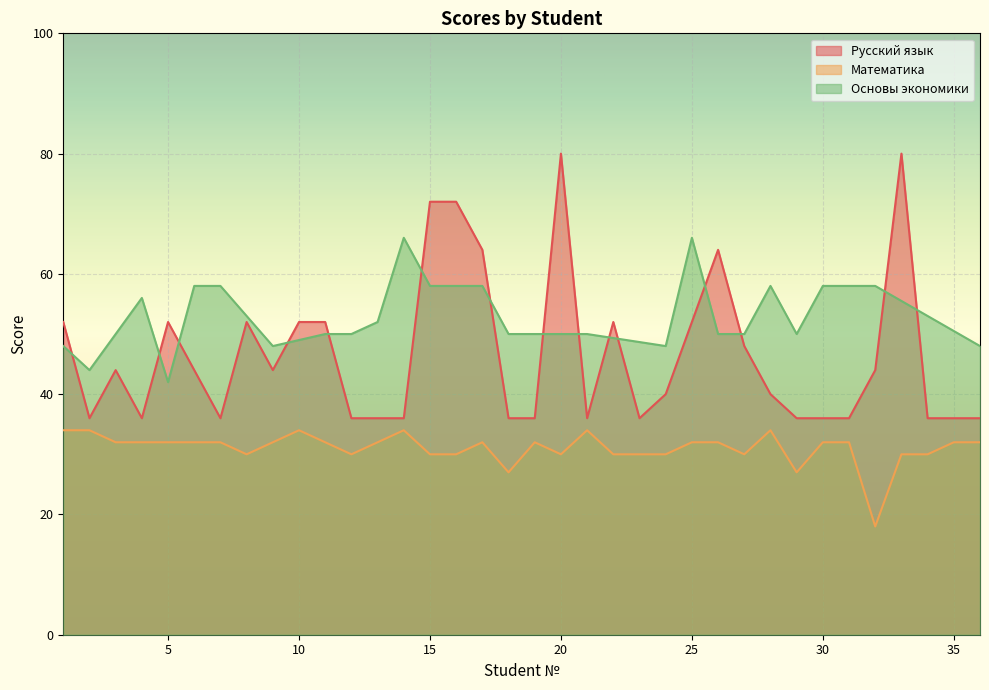

How many Математика values are between 30 and 32?

27